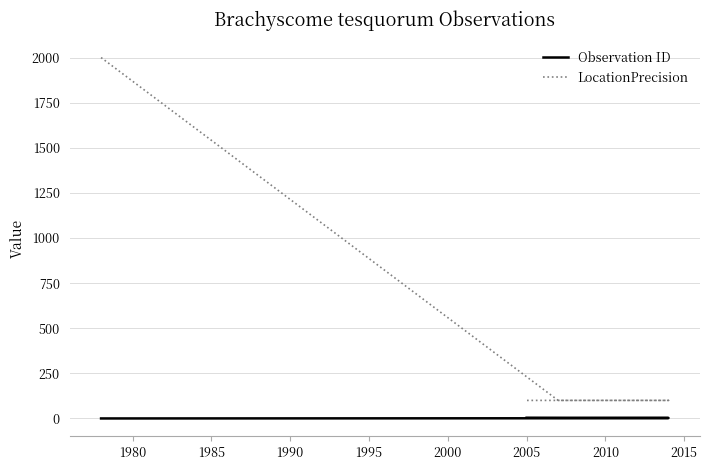

True or false: LocationPrecision and Observation ID cross at least once.

False